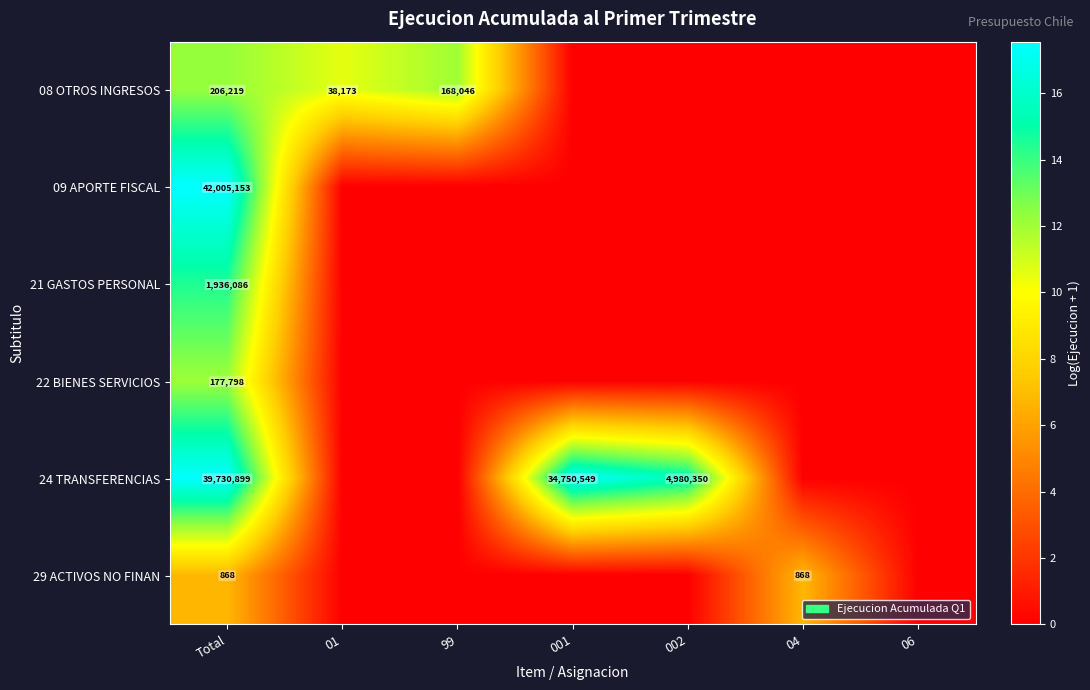

Which has a higher value, Total or 99?

Total